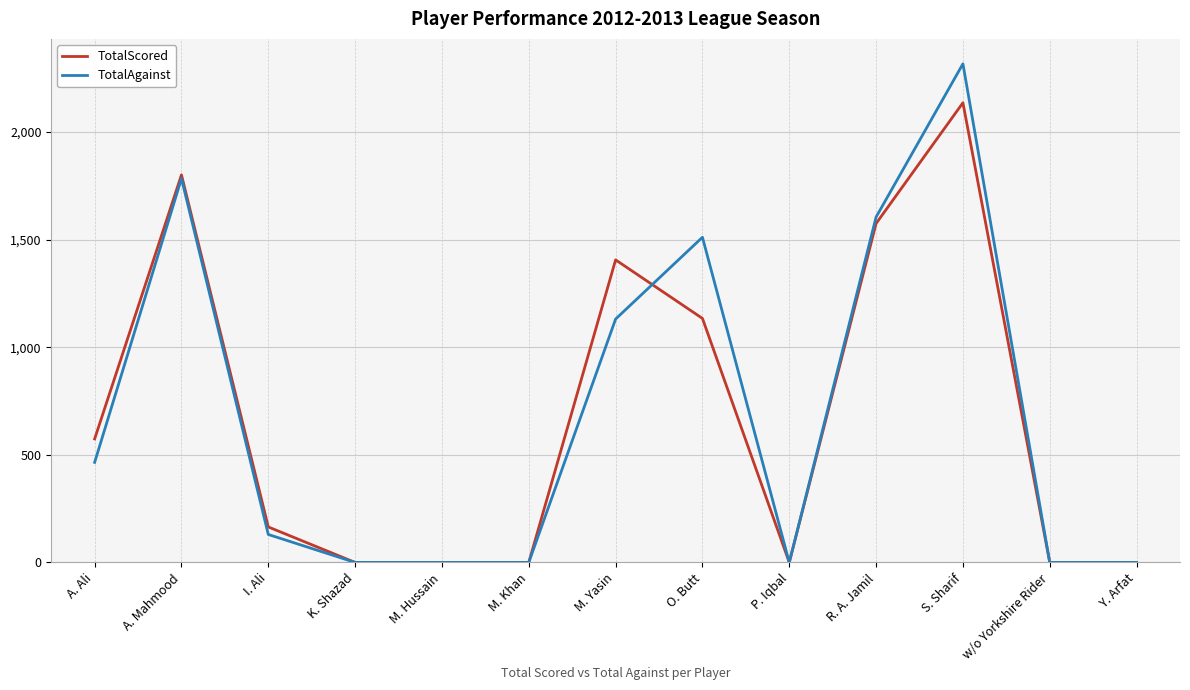

What is the spread (max minus min) of values at M. Yasin?

275